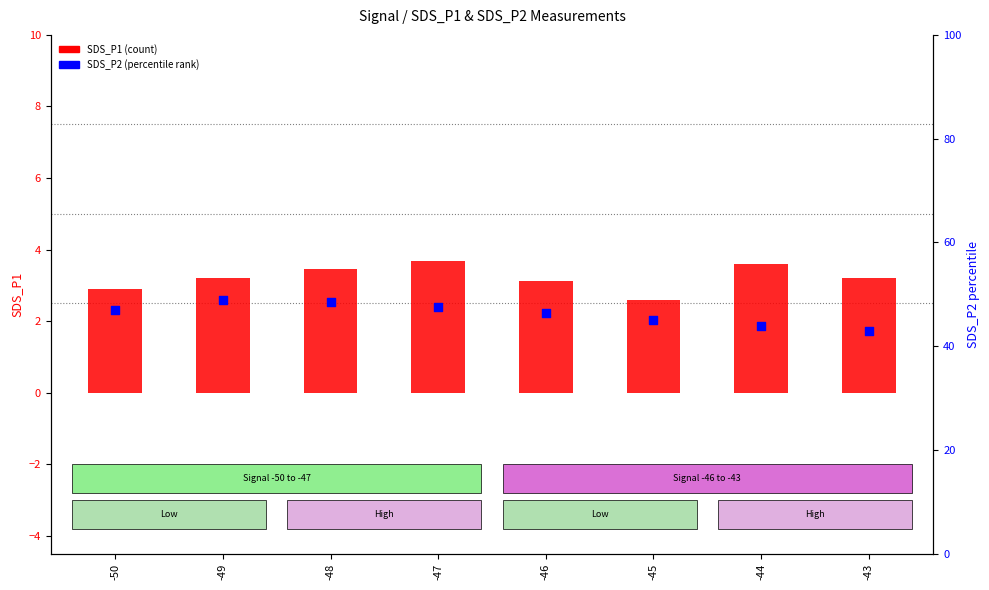

Which series has the largest total across all categories?

percentile rank within the sample